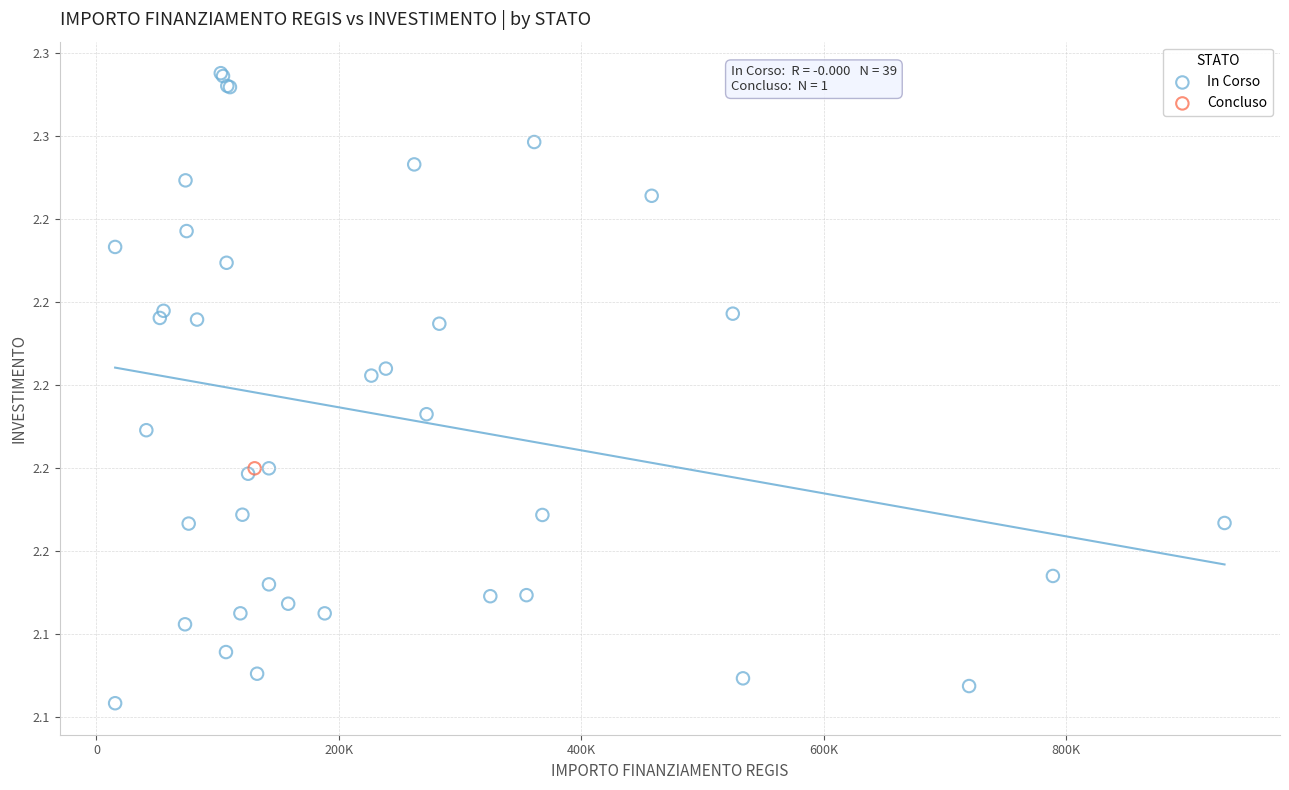

What are all the series names shown in the legend?

In Corso, Concluso